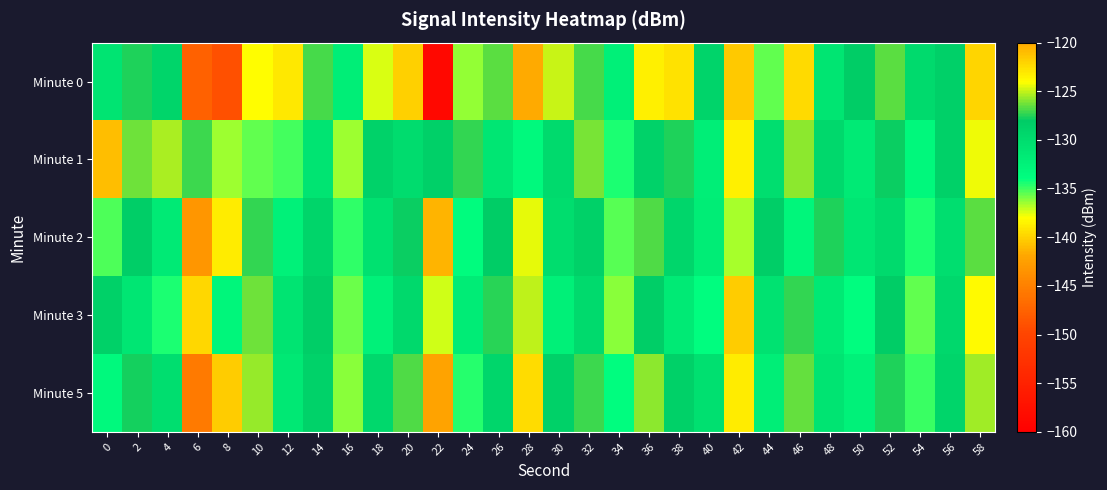

Reading right to left, what are all the values shown in this chart?

Minute 0: 58=-122.1	56=-128.5	54=-129.7	52=-126.7	50=-128.2	48=-131.0	46=-139.7	44=-135.6	42=-140.4	40=-129.0	38=-122.7	36=-123.4	34=-132.2	32=-126.9	30=-125.0	28=-119.8	26=-126.7	24=-136.3	22=-158.6	20=-140.0	18=-137.5	16=-132.1	14=-126.9	12=-139.0	10=-124.0	8=-149.0	6=-147.6	4=-129.1	2=-127.5	0=-130.9
Minute 1: 58=-124.3	56=-128.6	54=-133.2	52=-127.9	50=-131.6	48=-129.4	46=-125.8	44=-130.2	42=-138.7	40=-132.1	38=-127.6	36=-128.9	34=-134.5	32=-126.1	30=-129.8	28=-133.4	26=-131.2	24=-127.3	22=-128.5	20=-130.0	18=-128.9	16=-136.5	14=-130.8	12=-135.1	10=-135.6	8=-136.4	6=-127.1	4=-125.4	2=-126.3	0=-140.8
Minute 2: 58=-126.7	56=-130.3	54=-134.5	52=-129.8	50=-131.2	48=-127.6	46=-133.1	44=-128.4	42=-136.7	40=-131.9	38=-129.3	36=-126.8	34=-135.4	32=-128.7	30=-130.1	28=-124.5	26=-128.2	24=-133.7	22=-141.3	20=-127.9	18=-130.6	16=-134.8	14=-129.1	12=-132.5	10=-127.3	8=-138.9	6=-143.2	4=-131.7	2=-128.4	0=-135.2
Minute 3: 58=-123.8	56=-129.4	54=-135.6	52=-128.2	50=-133.8	48=-131.5	46=-127.3	44=-130.7	42=-140.2	40=-133.9	38=-131.6	36=-128.4	34=-136.1	32=-129.7	30=-132.3	28=-125.1	26=-127.5	24=-131.8	22=-137.2	20=-129.6	18=-132.4	16=-135.7	14=-128.3	12=-130.9	10=-126.4	8=-133.1	6=-139.8	4=-134.5	2=-131.2	0=-128.7
Minute 5: 58=-125.6	56=-129.2	54=-134.9	52=-127.6	50=-132.4	48=-130.8	46=-126.5	44=-132.1	42=-138.9	40=-130.4	38=-128.7	36=-125.9	34=-133.8	32=-127.1	30=-128.6	28=-122.4	26=-129.3	24=-134.6	22=-142.1	20=-126.8	18=-129.5	16=-136.2	14=-128.9	12=-131.4	10=-125.7	8=-140.3	6=-145.6	4=-130.2	2=-127.8	0=-133.4